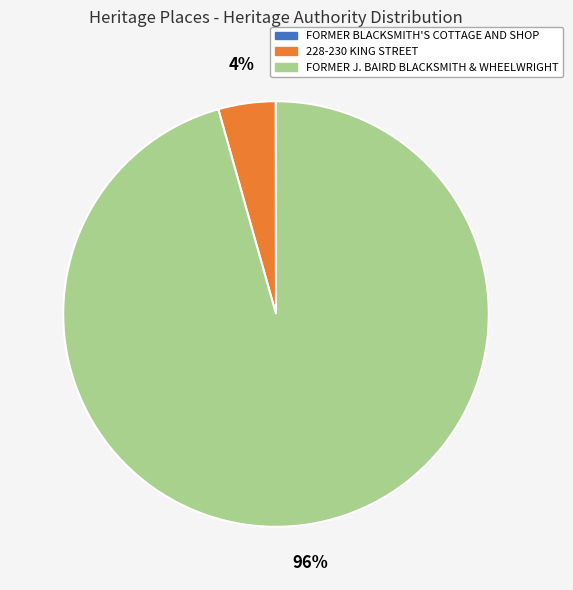

Is there a majority slice in this chart?

Yes